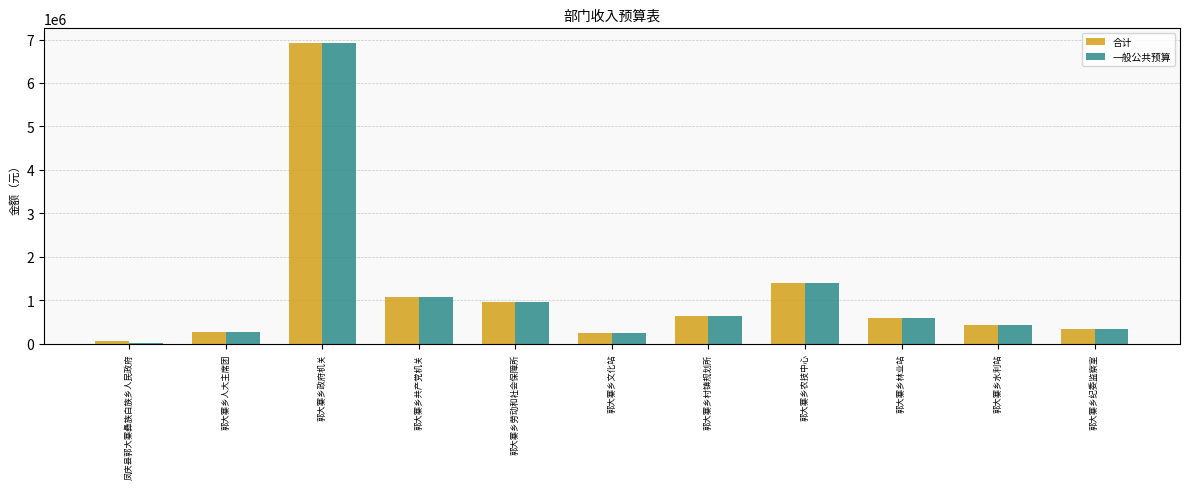

What is the sum of all 合计 values?

12907653.3